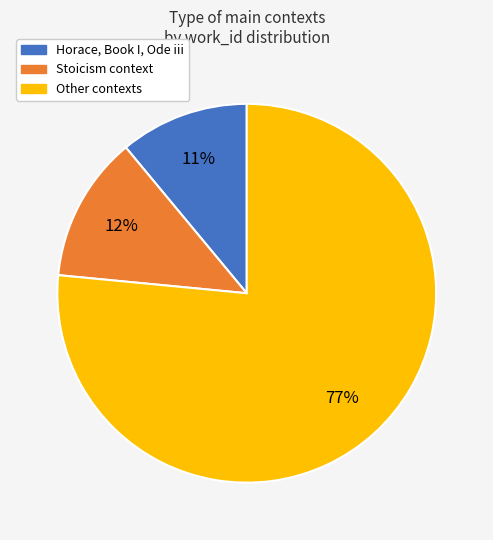

To the nearest percent, what is the average slice percentage?

33%